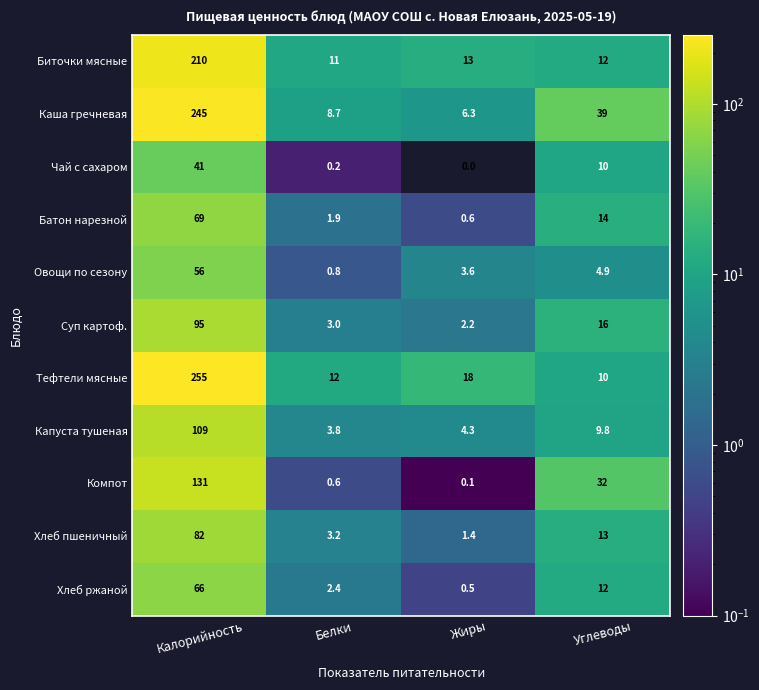

At which label does Хлеб ржаной first exceed 12?

Калорийность